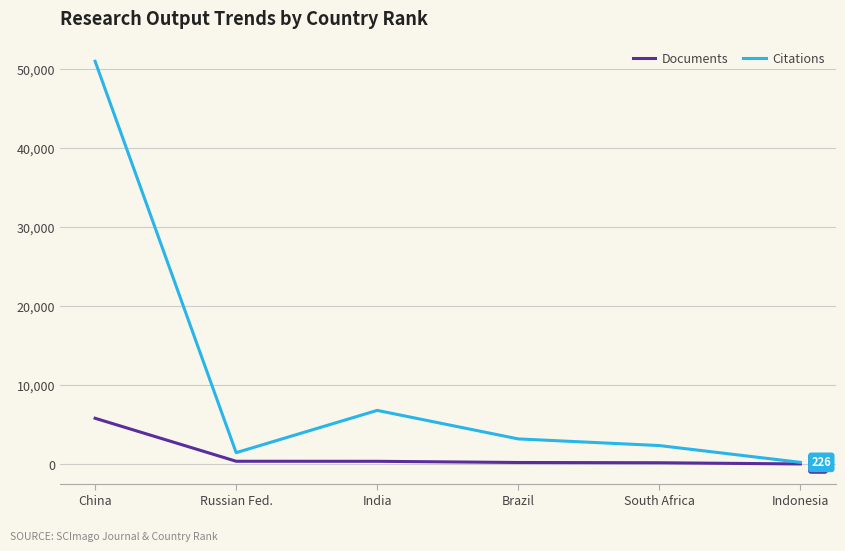

Which category has the highest value across all series?

China